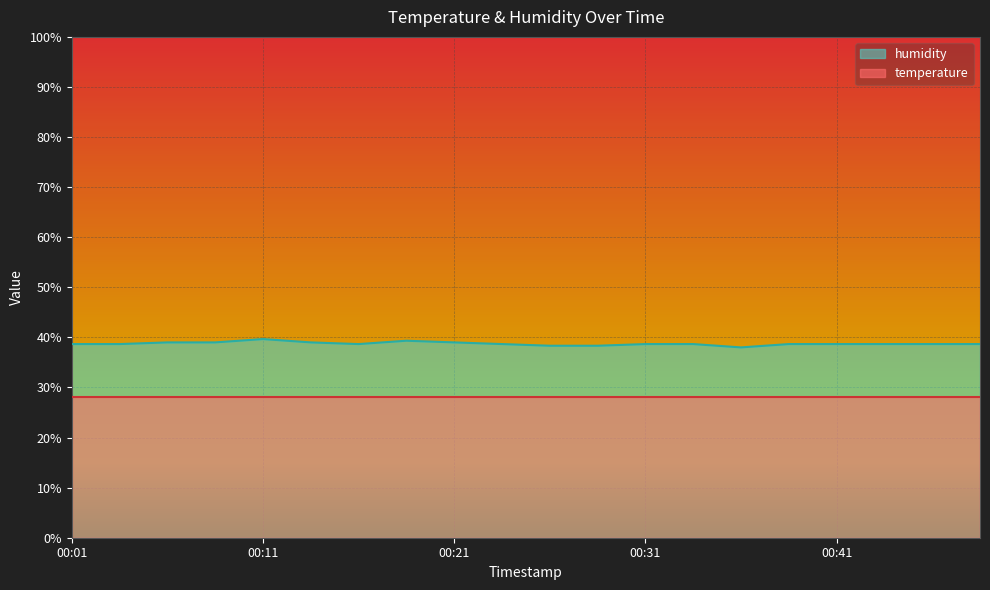

Approximately how many times larger is the value at 00:51 compared to 00:46?

1.0